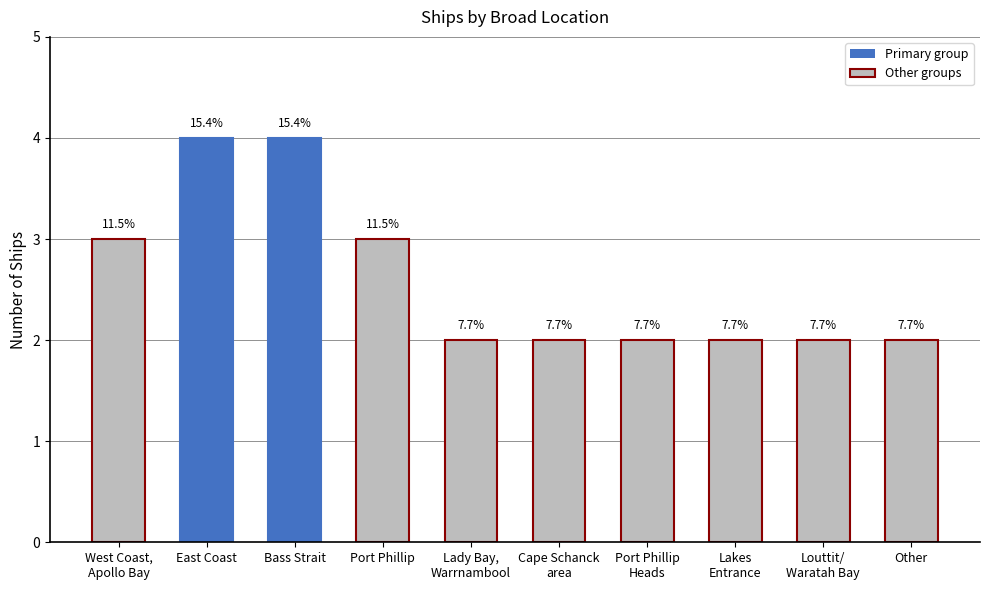

True or false: the data shows 1 at Other.

False